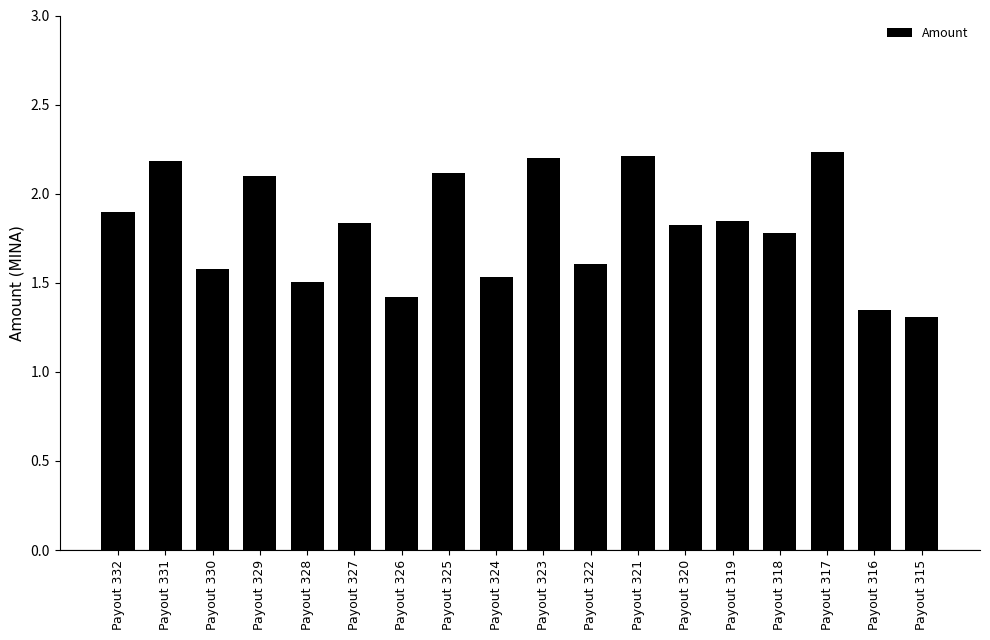

The value at Payout 319 is 1.8. True or false?

True